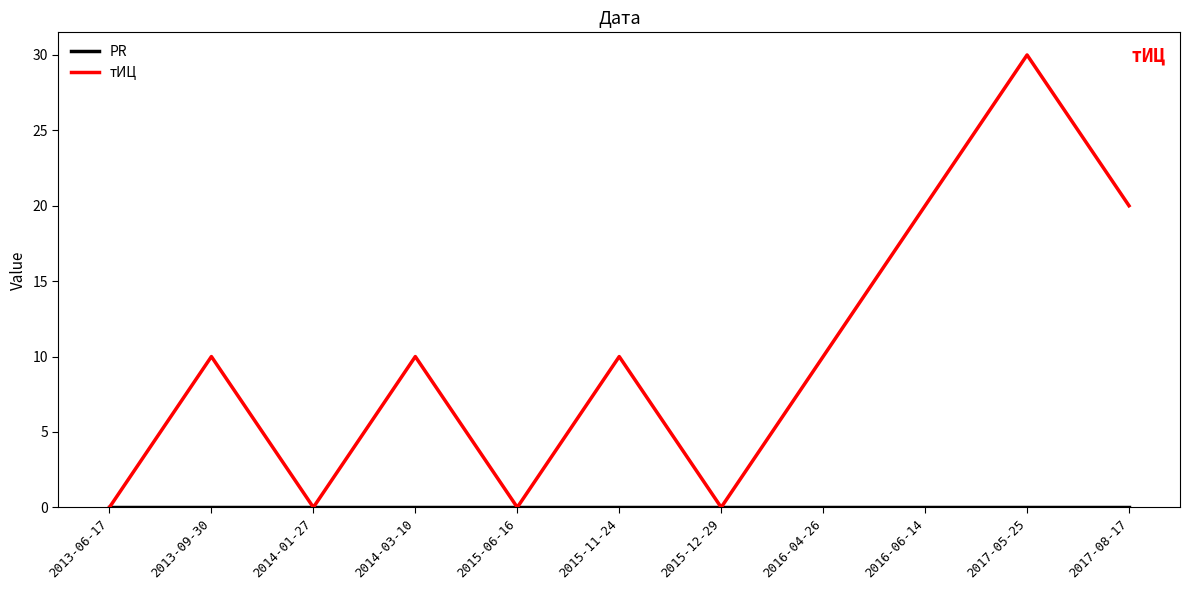

What position from the left is 2013-06-17?

1